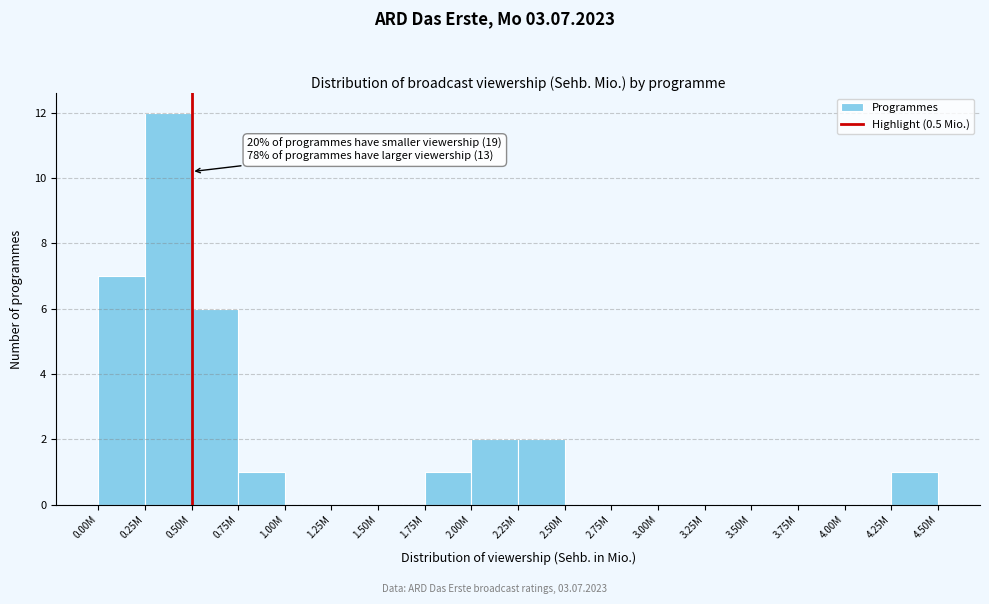

Reading left to right, transcribe all the data shown in this chart.

0.00M=7	0.25M=12	0.50M=6	0.75M=1	1.00M=0	1.25M=0	1.50M=0	1.75M=1	2.00M=2	2.25M=2	2.50M=0	2.75M=0	3.00M=0	3.25M=0	3.50M=0	3.75M=0	4.00M=0	4.25M=1